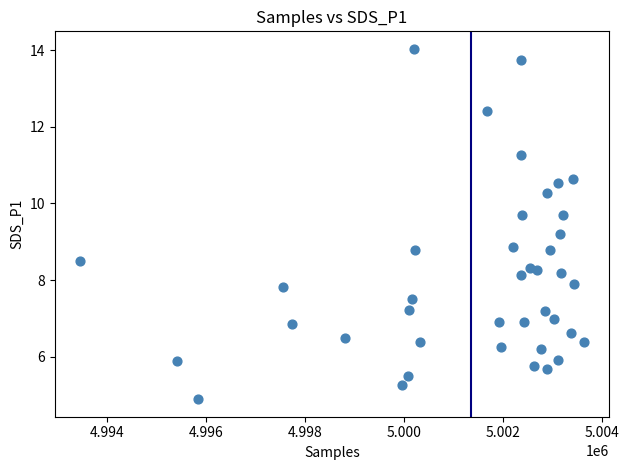

What is the range of X values (max minus min)?

10191.0